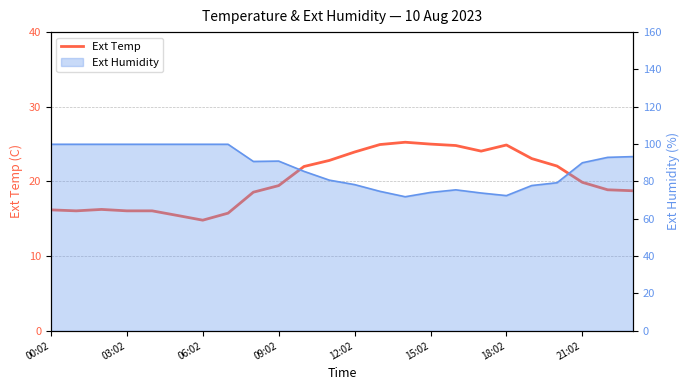

What is the minimum value shown in the chart?

14.8